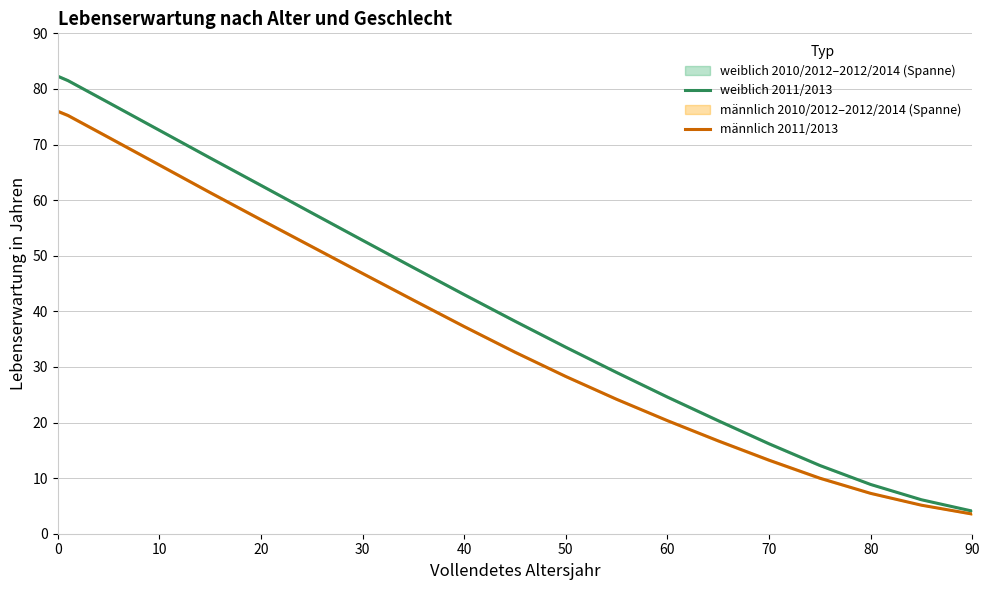

Reading right to left, extract all data points from this chart.

weiblich 2011/2013: 4.1	6.1	8.9	12.3	16.2	20.3	24.6	29.0	33.5	38.2	43.0	47.9	52.8	57.7	62.6	67.6	72.6	77.5	81.5	82.3
männlich 2011/2013: 3.5	5.1	7.3	10.0	13.2	16.7	20.3	24.2	28.3	32.6	37.3	42.0	46.8	51.6	56.5	61.4	66.3	71.3	75.2	76.0